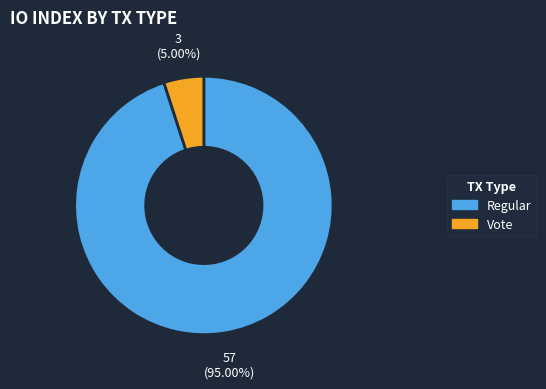

Does Regular account for over 50% of the chart?

Yes